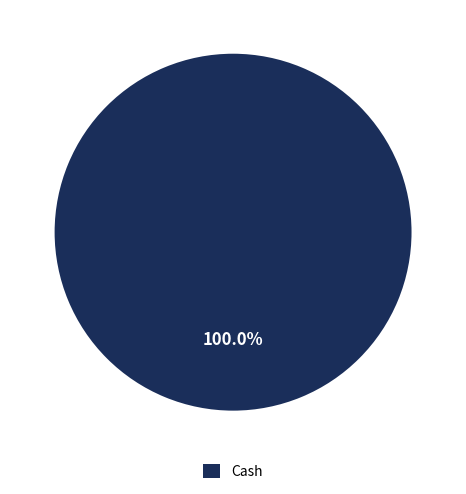

Rank the categories by value from lowest to highest.

Cash